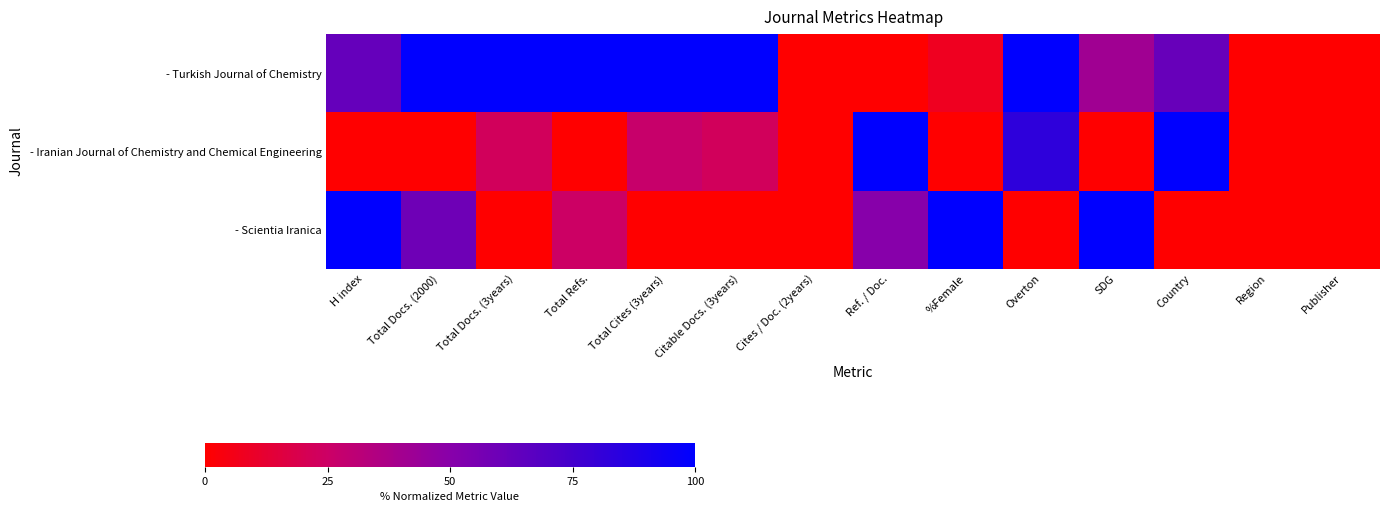

List the series in order of their overall mean, highest first.

- Turkish Journal of Chemistry, - Scientia Iranica, - Iranian Journal of Chemistry and Chemical Engineering